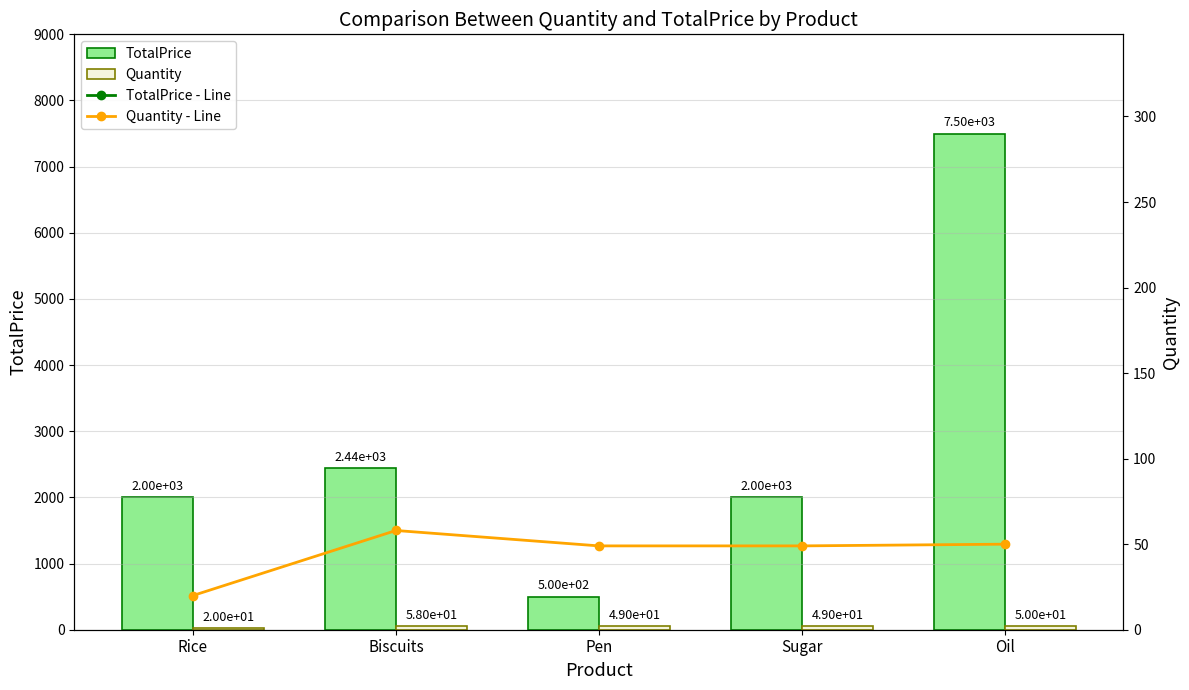

Read the Quantity value at Rice, to the nearest 10.

20